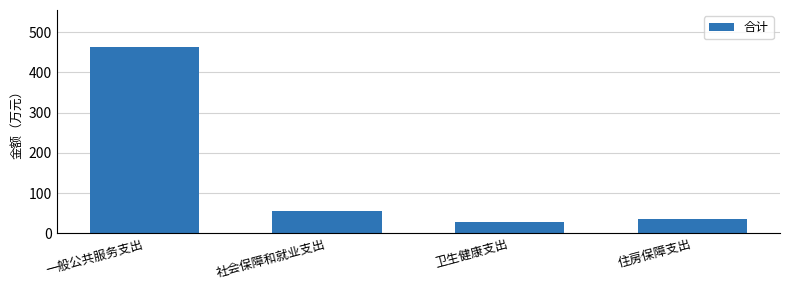

Reading left to right, list all the values displayed in this chart.

462.4	54.9	29.1	36.5